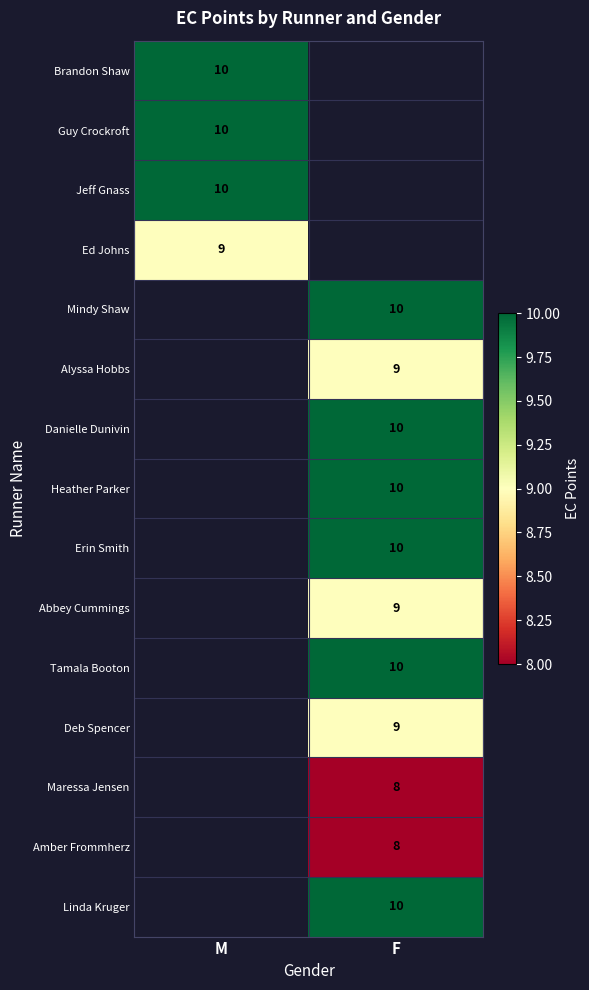

The Deb Spencer series shows 14 at F. True or false?

False